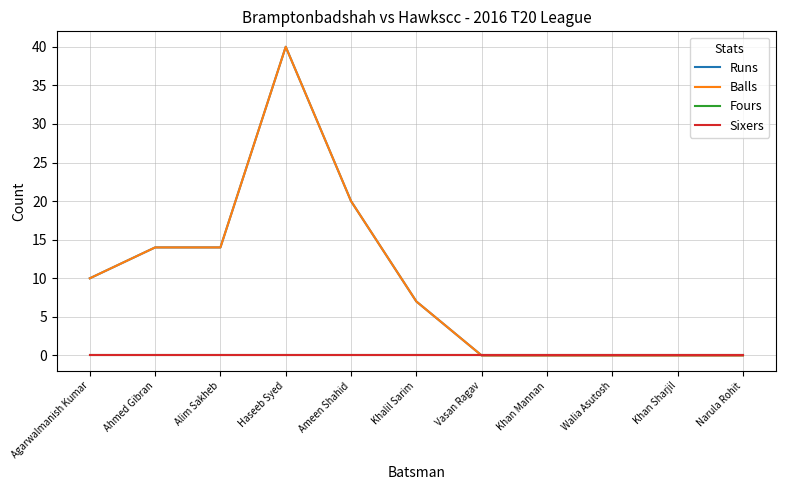

Is this an area chart (filled region under the line)?

No